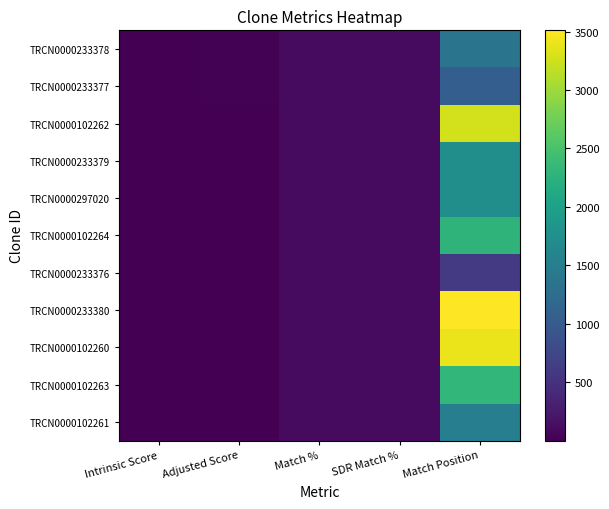

What is the spread (max minus min) of values at Intrinsic Score?

12.4